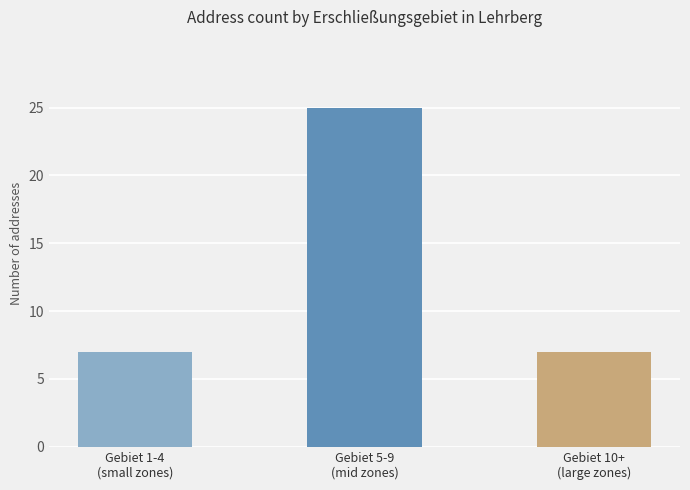

What is the difference between the maximum and second lowest values?

18